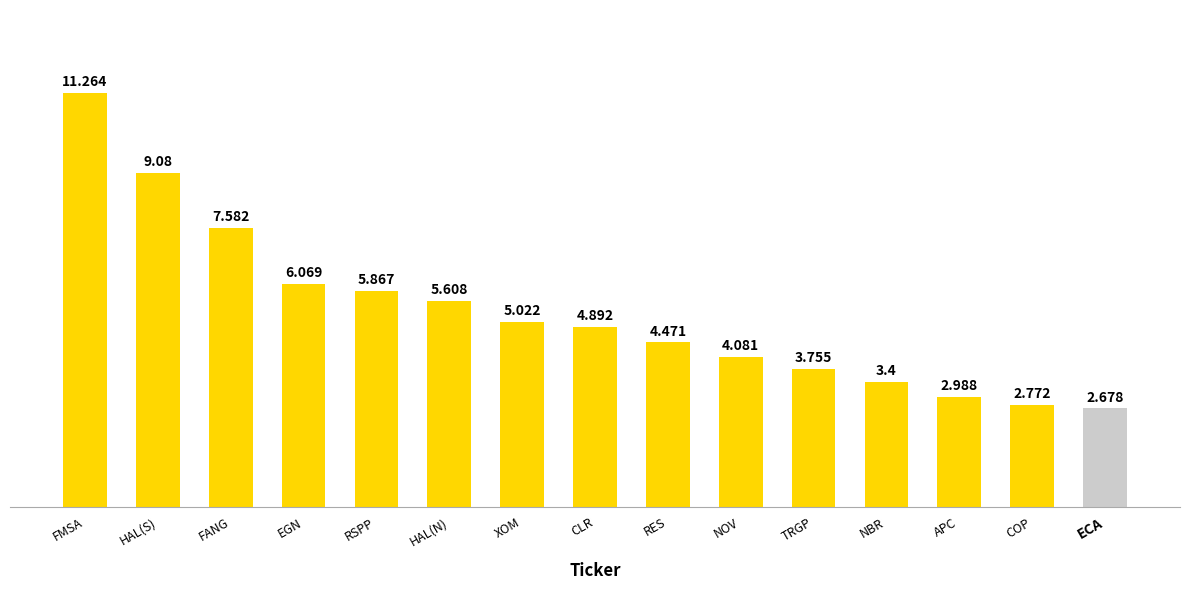

What is the difference between the maximum and minimum values?

8.6